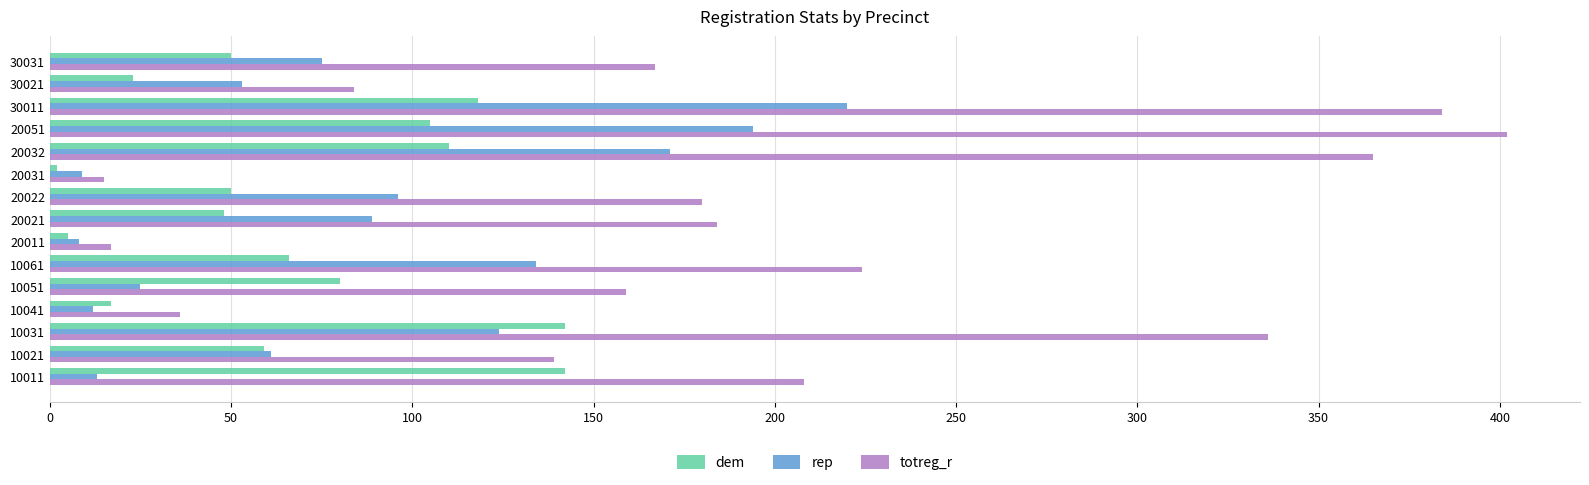

At which category does the chart reach its peak across all series?

20051